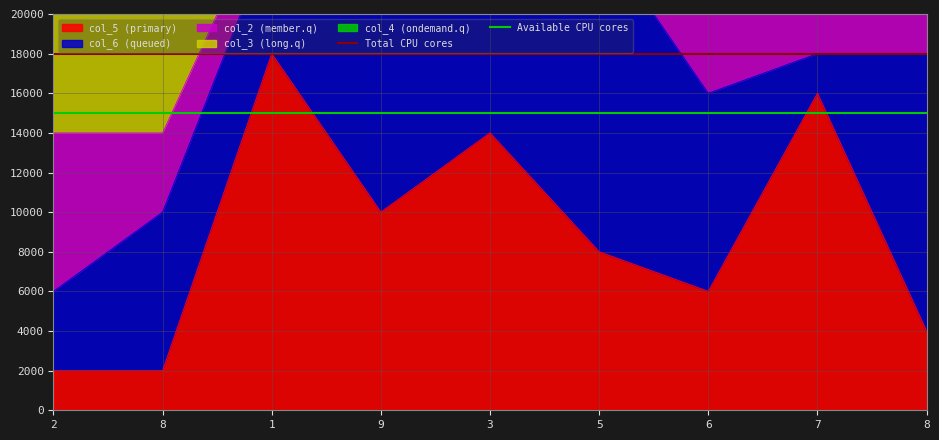

What is the value of the Total CPU cores point at the 2nd from the left?

18000